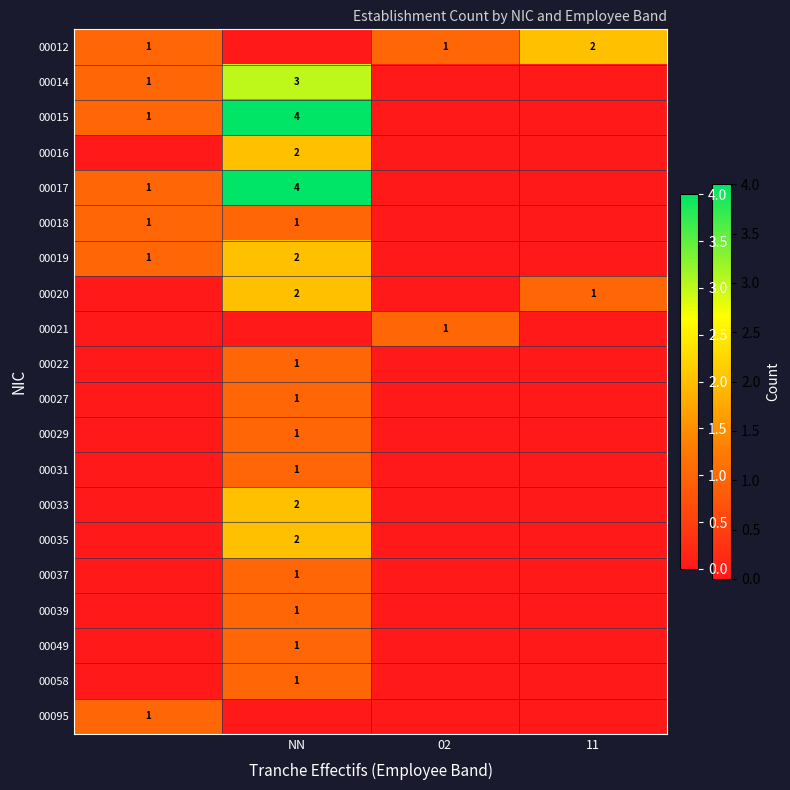

How many positive values does the 00029 series have?

1